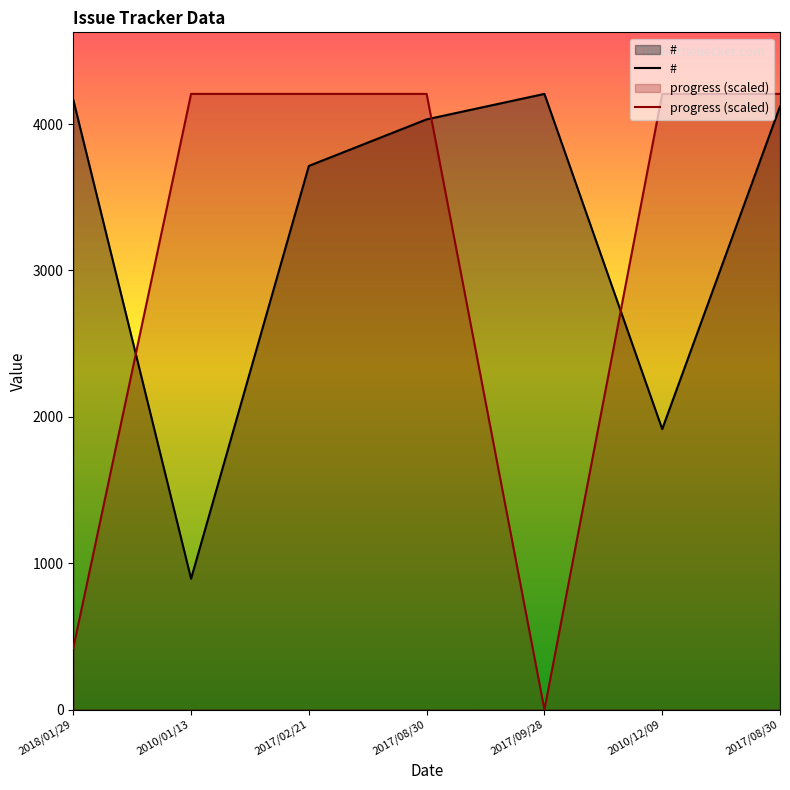

Where is progress nearest to the value 2103?

2018/01/29